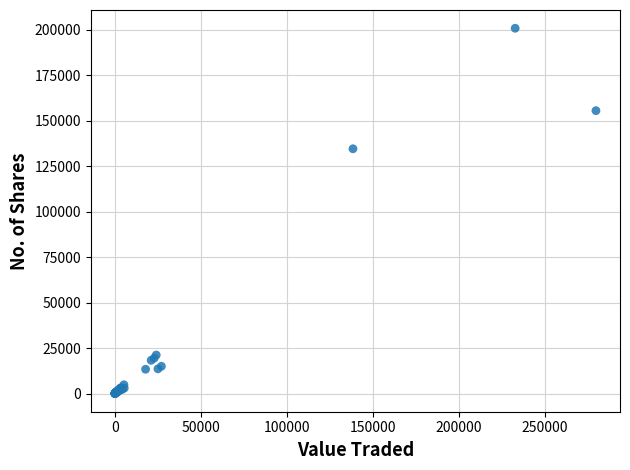

What Y value in the scatter plot is closest to 100426?

134554